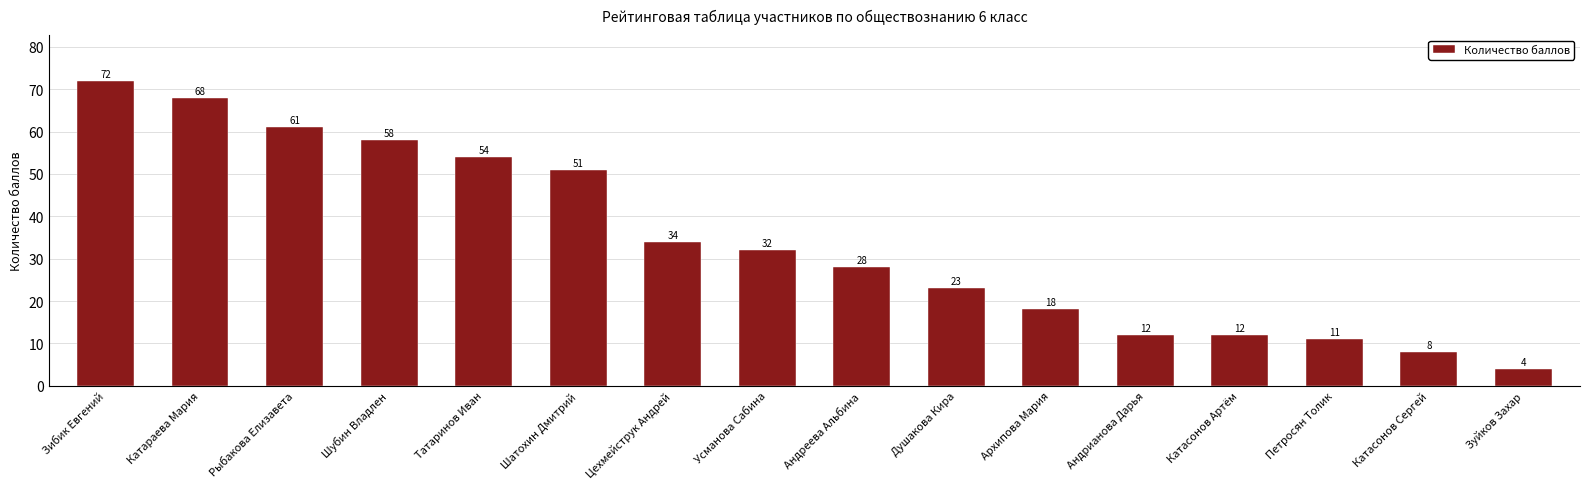

Approximately how many times larger is the value at Шатохин Дмитрий compared to Шубин Владлен?

0.9